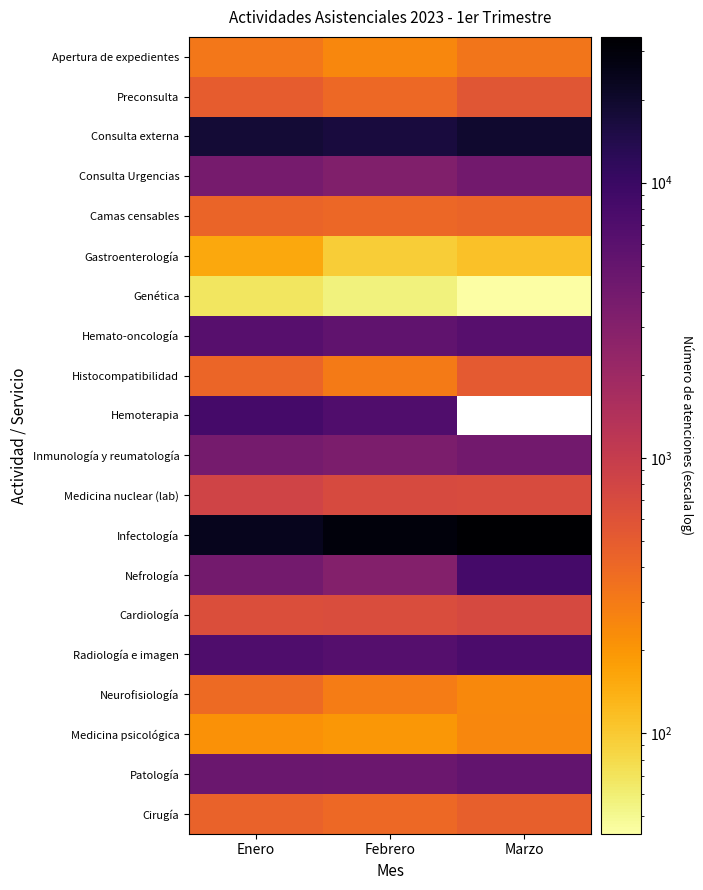

What is the total value across all series at Febrero?

82497.0